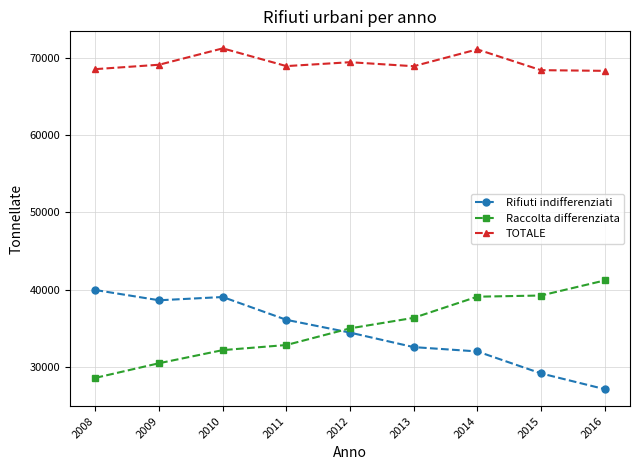

Rank the series at 2016 from highest to lowest value.

TOTALE, Raccolta differenziata, Rifiuti indifferenziati